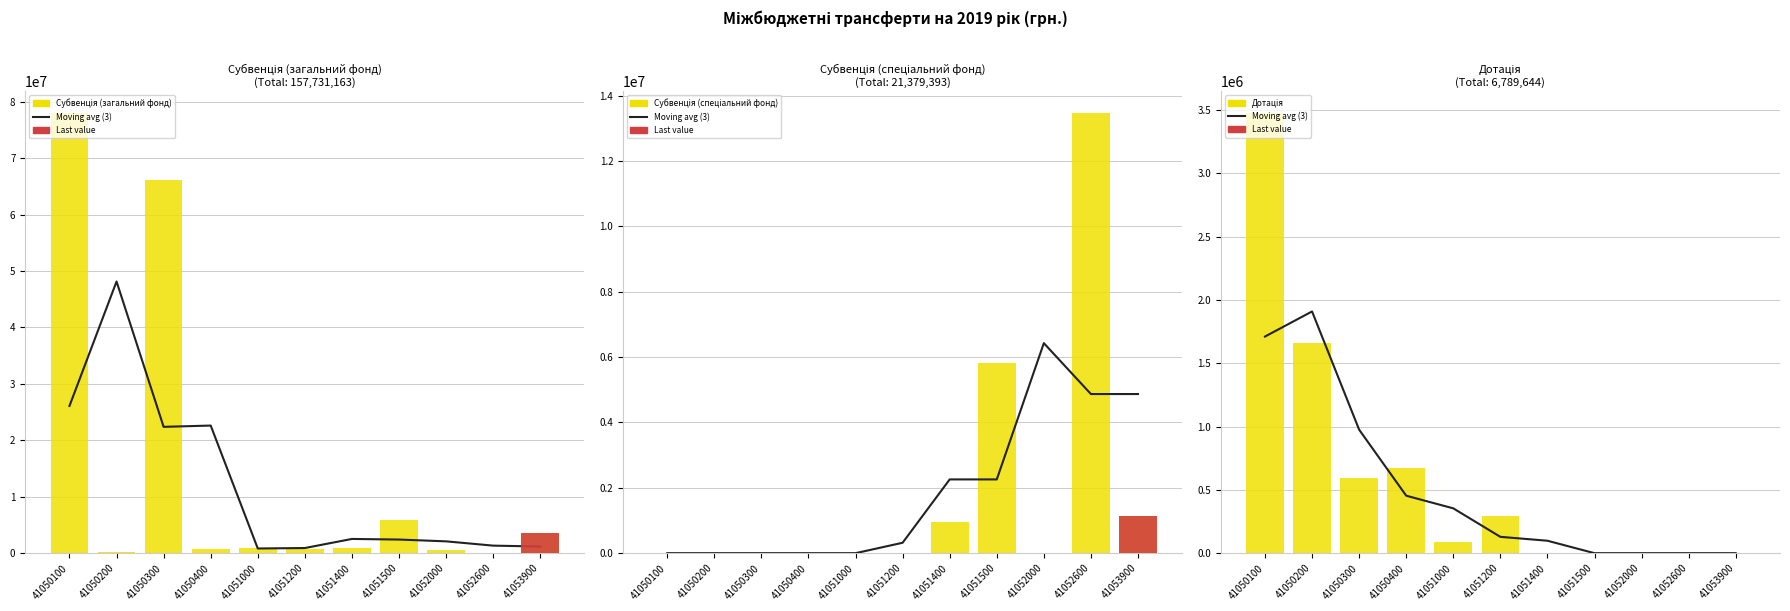

At which category does the chart reach its minimum across all series?

41052600